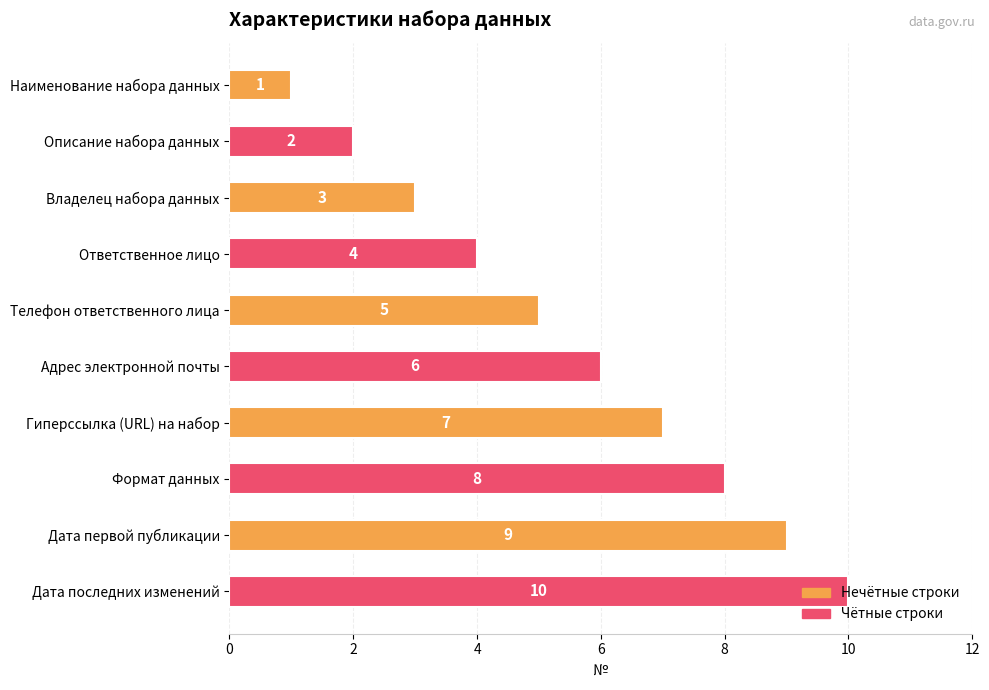

Between Дата последних изменений and Гиперссылка (URL) на набор, which is larger?

Дата последних изменений